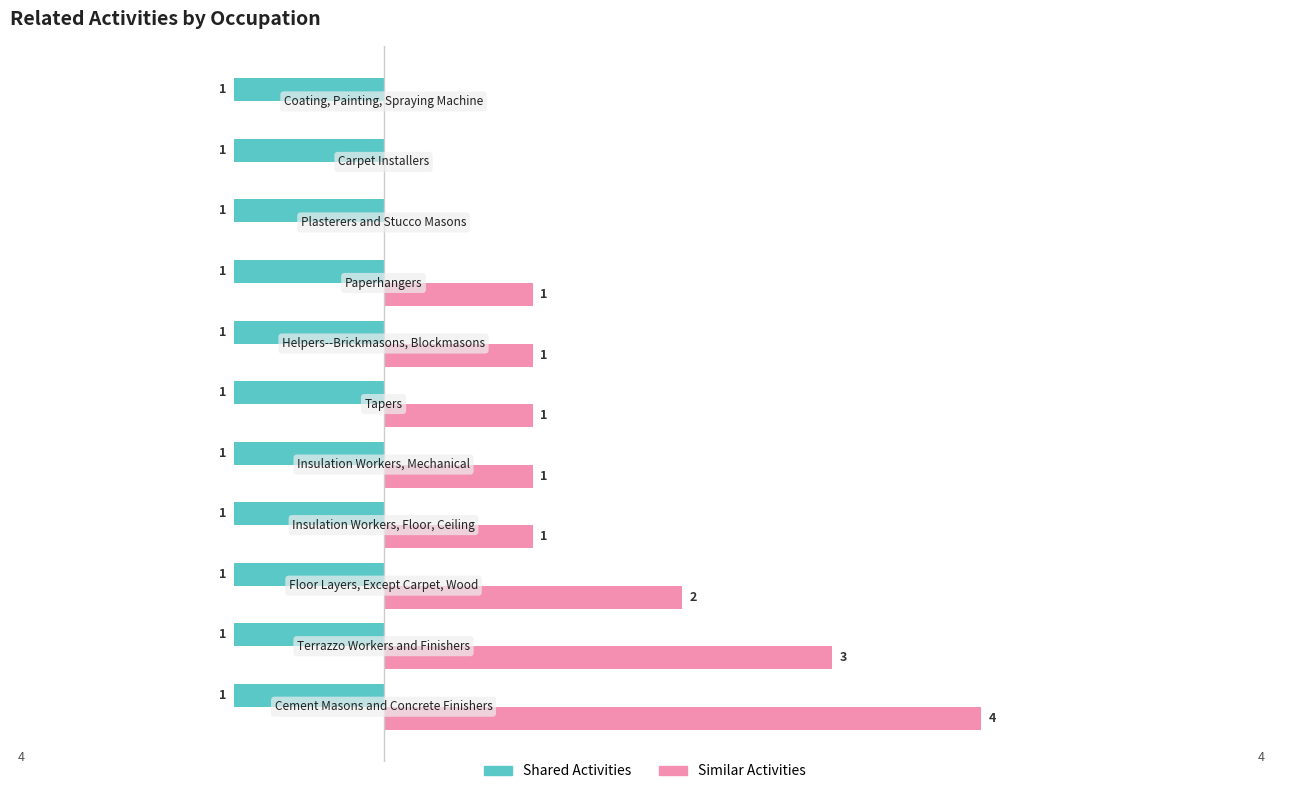

Which series has the largest total across all categories?

Similar Activities